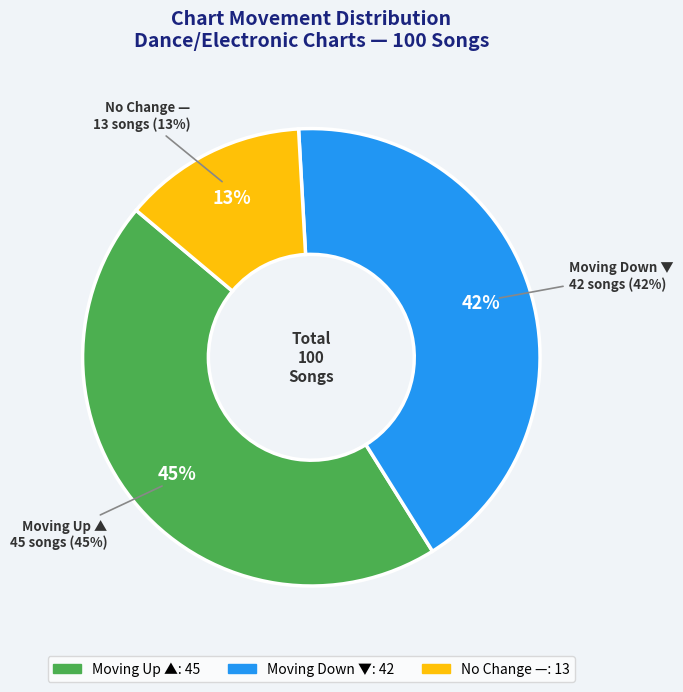

Count the number of slices in the pie.

3